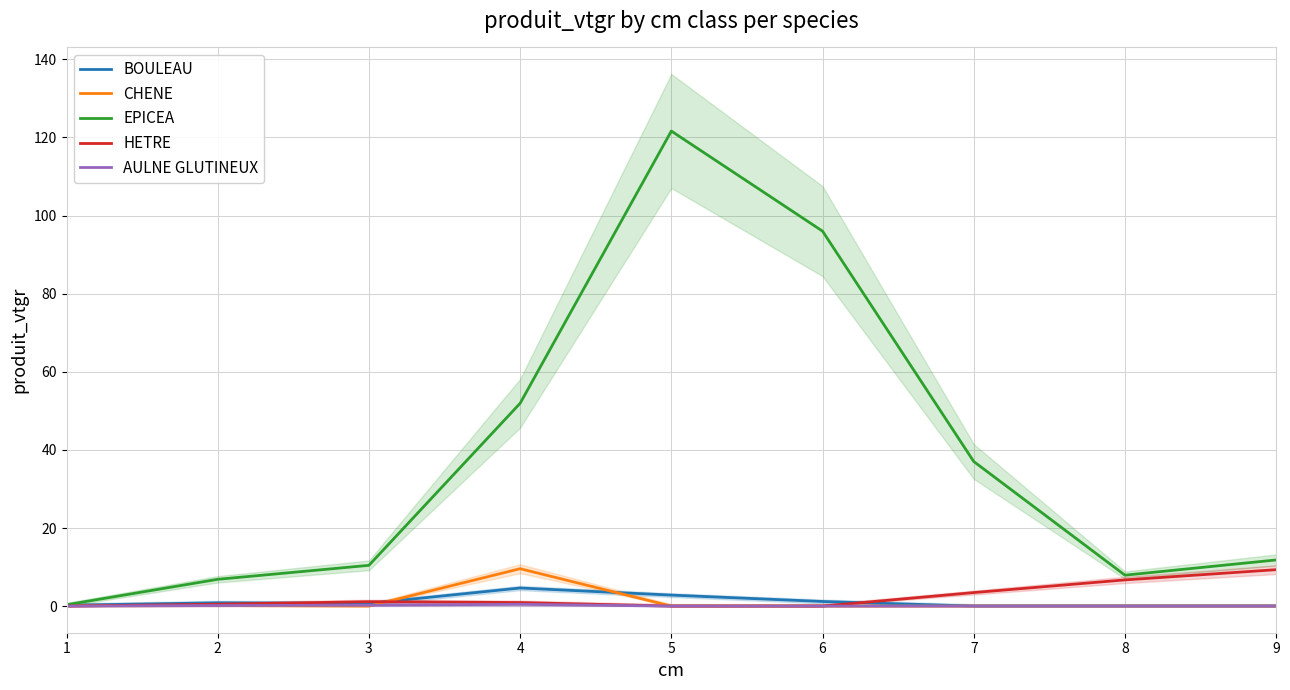

What is the difference between the BOULEAU values at 5 and 6?

1.6